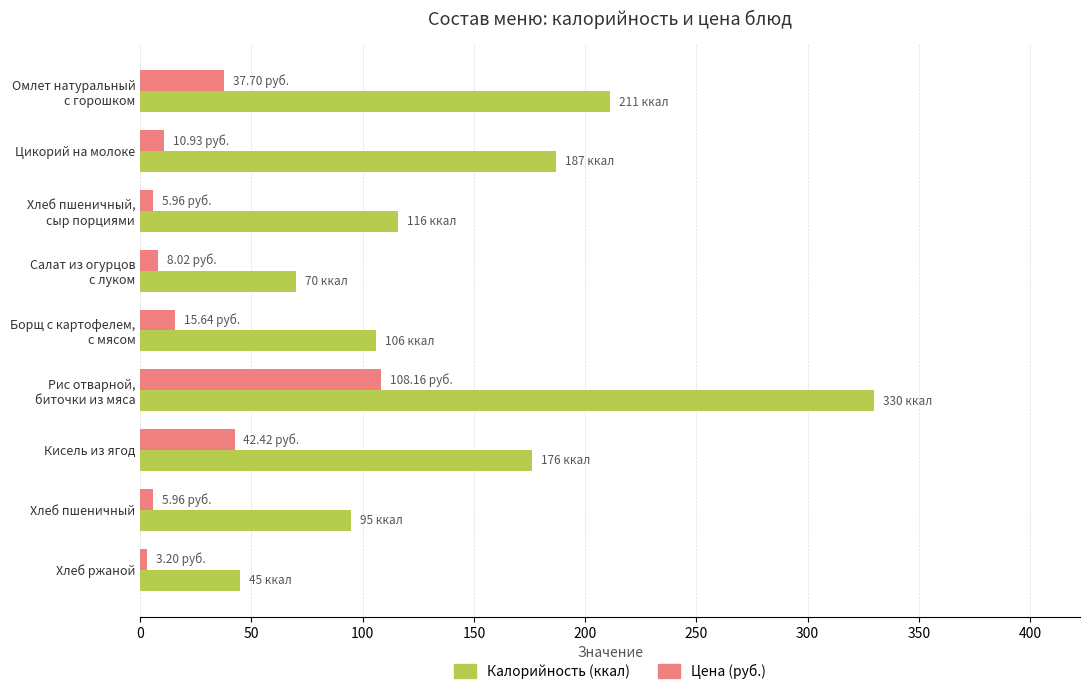

At which label does Цена (руб.) reach its peak?

Рис отварной,
биточки из мяса